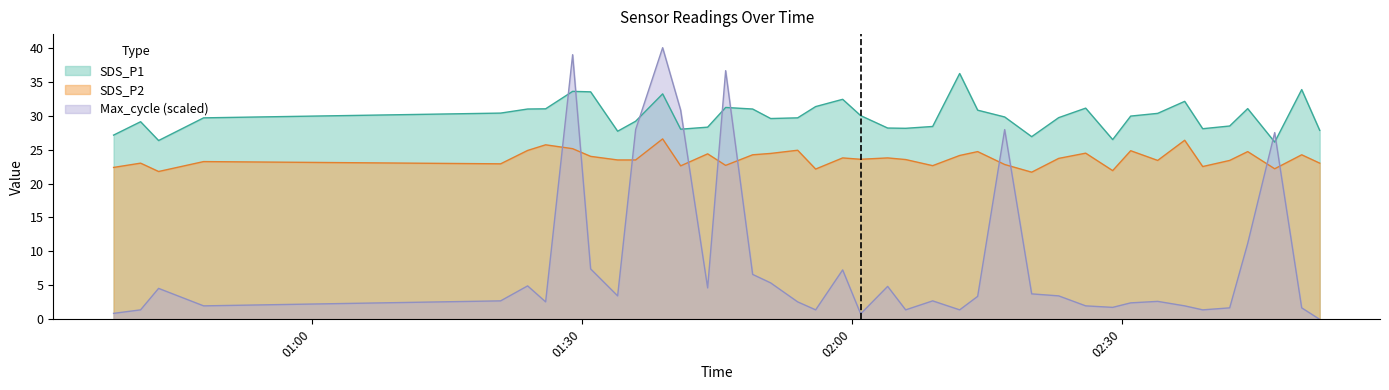

Does the chart display data point markers on the line(s)?

No